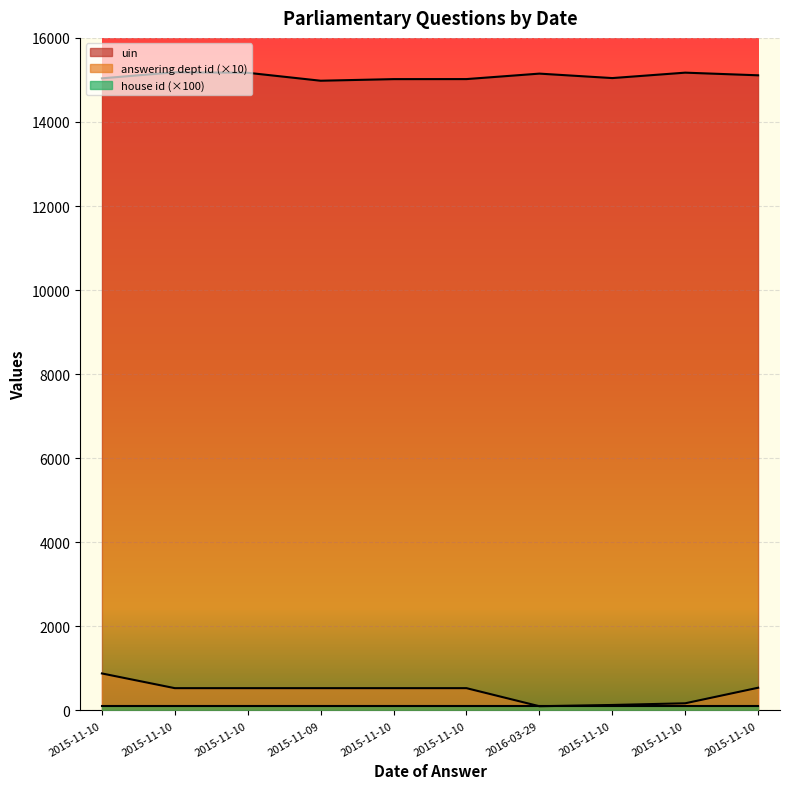

In answering dept id, how many points are lower than both neighbors (excluding endpoints)?

1